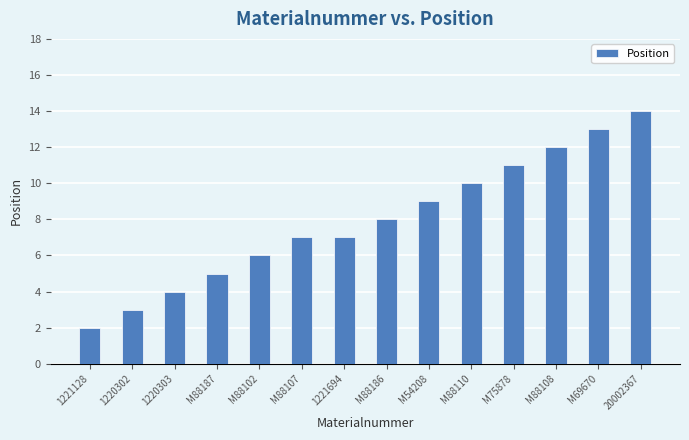

What is the label of the 9th bar from the right?

M88107